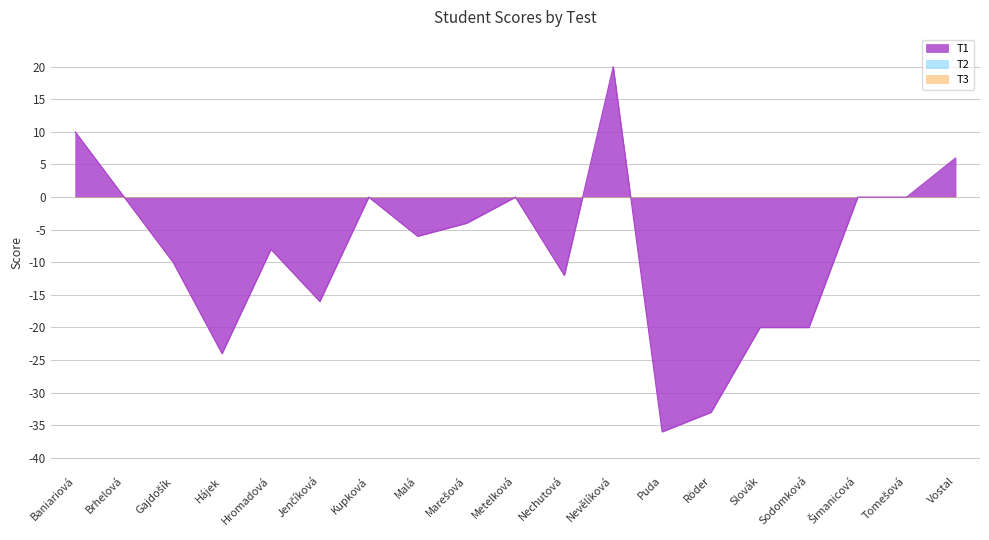

What is the minimum value for T1?

-36